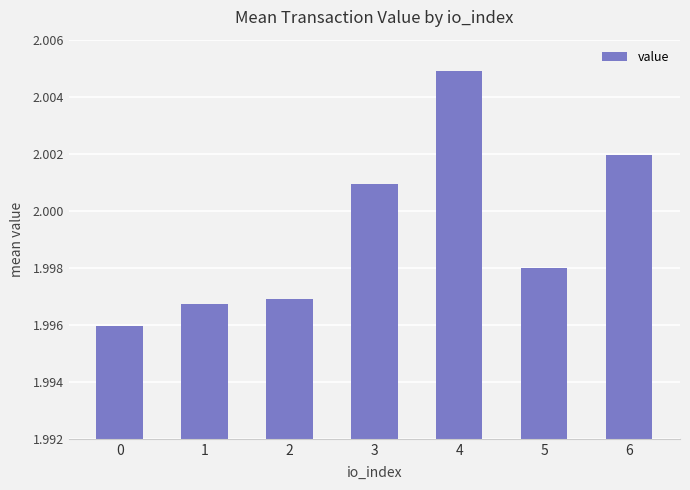

True or false: the data shows 3.0 at 4.

False